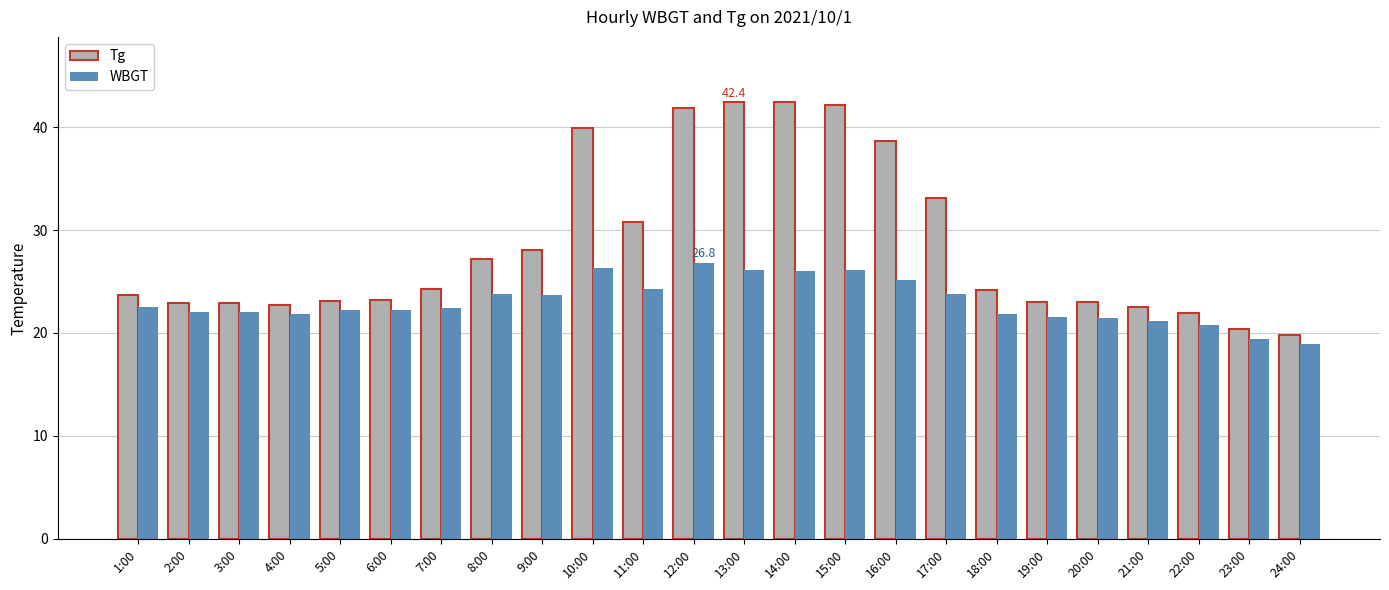

Is the value of Tg at 1:00 greater than the value of WBGT at 18:00?

Yes